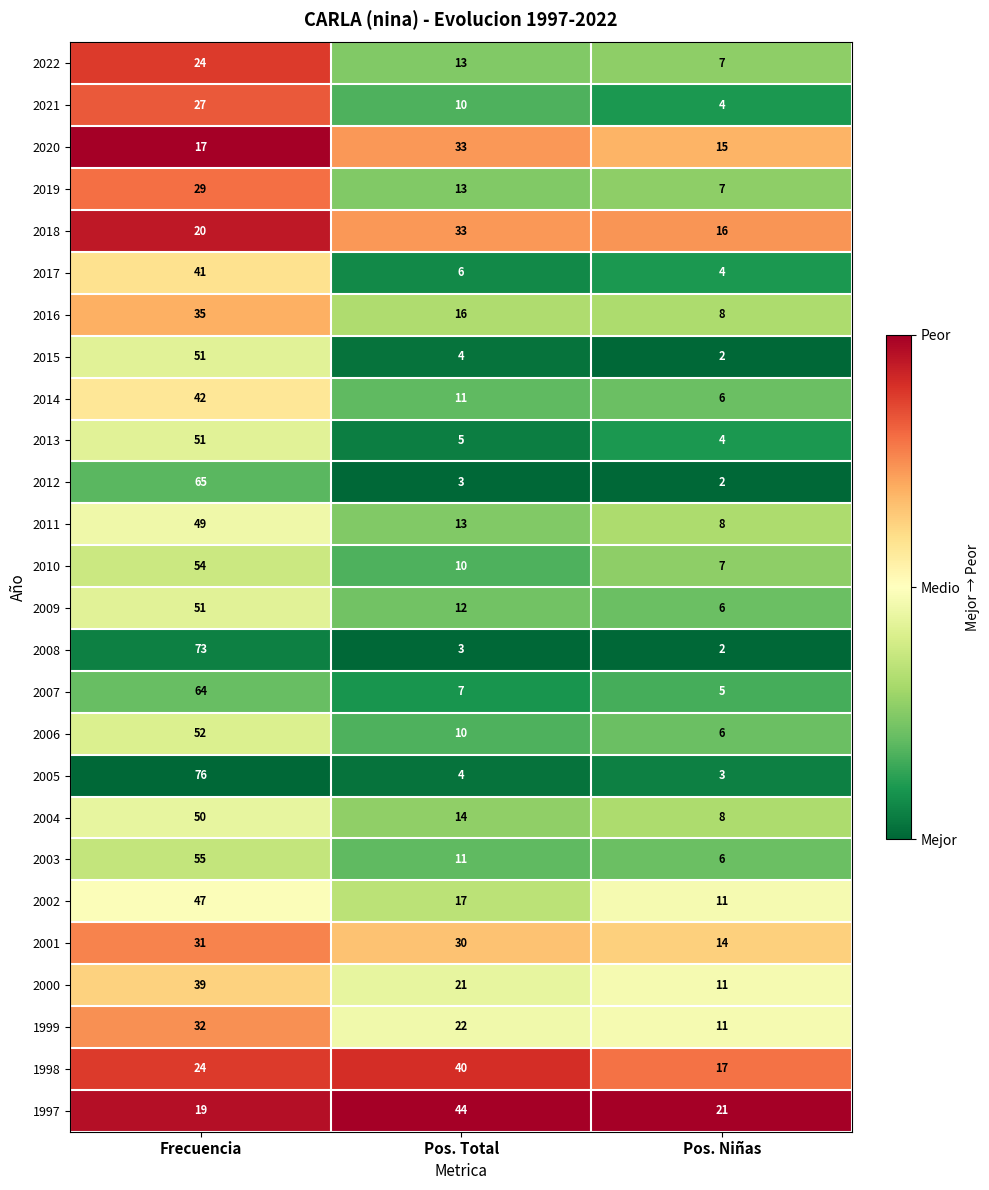

What is the approximate value of 1997 at Frecuencia, to the nearest 5?

20